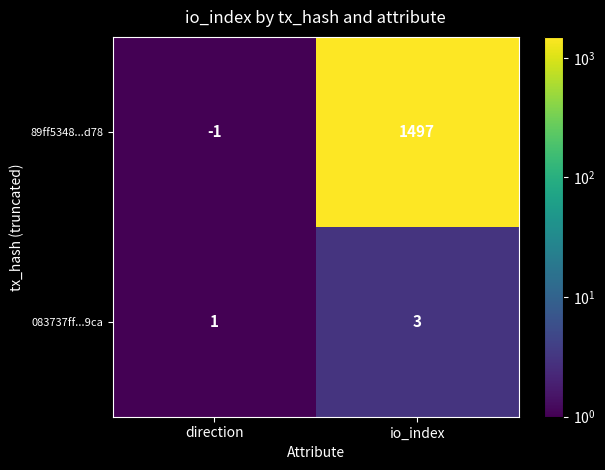

Reading left to right, transcribe all the data shown in this chart.

89ff5348...d78: -1	1497
083737ff...9ca: 1	3